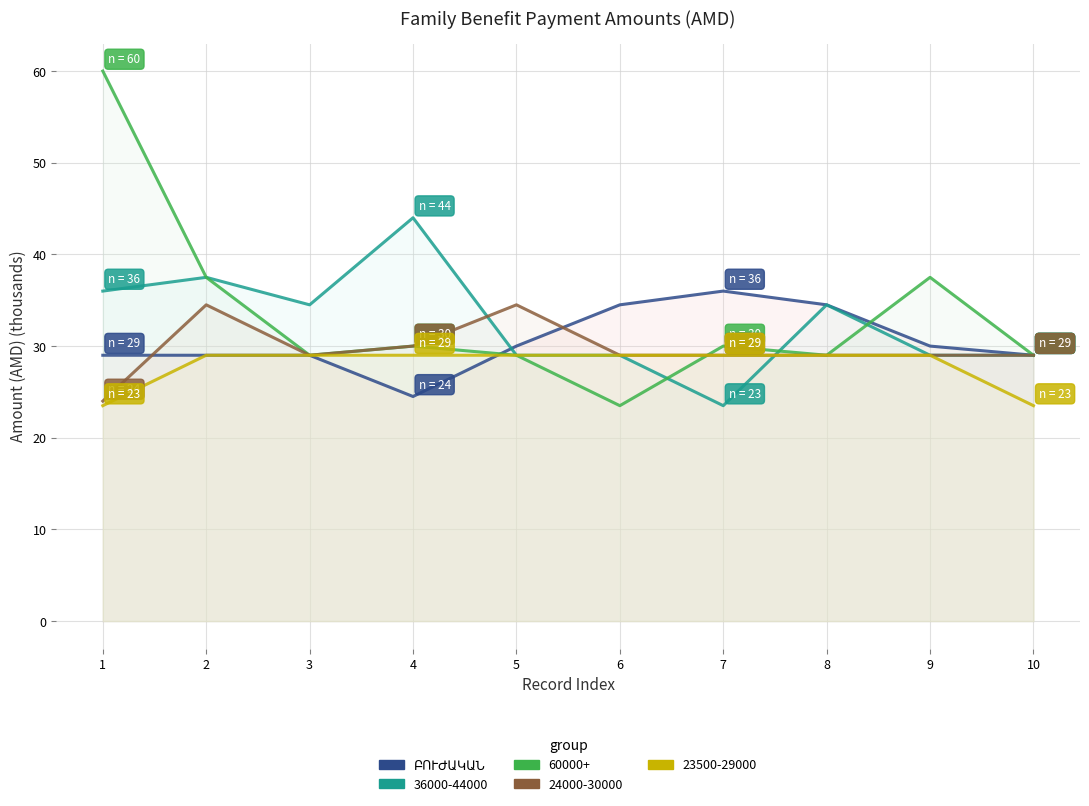

Approximately how many times larger is the value at 3 compared to 4?

1.2